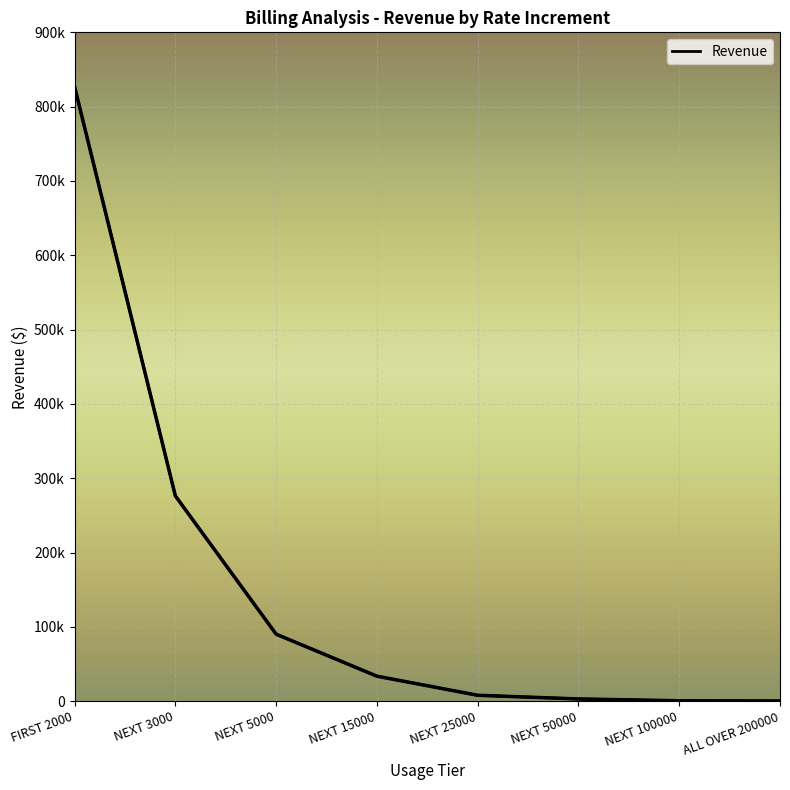

True or false: the data shows 249.4 at ALL OVER 200000.

True